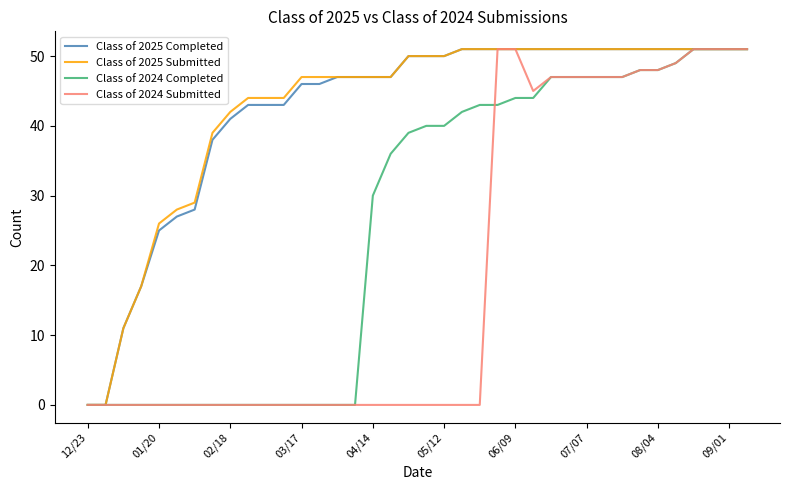

Count the number of categories in the chart.

38